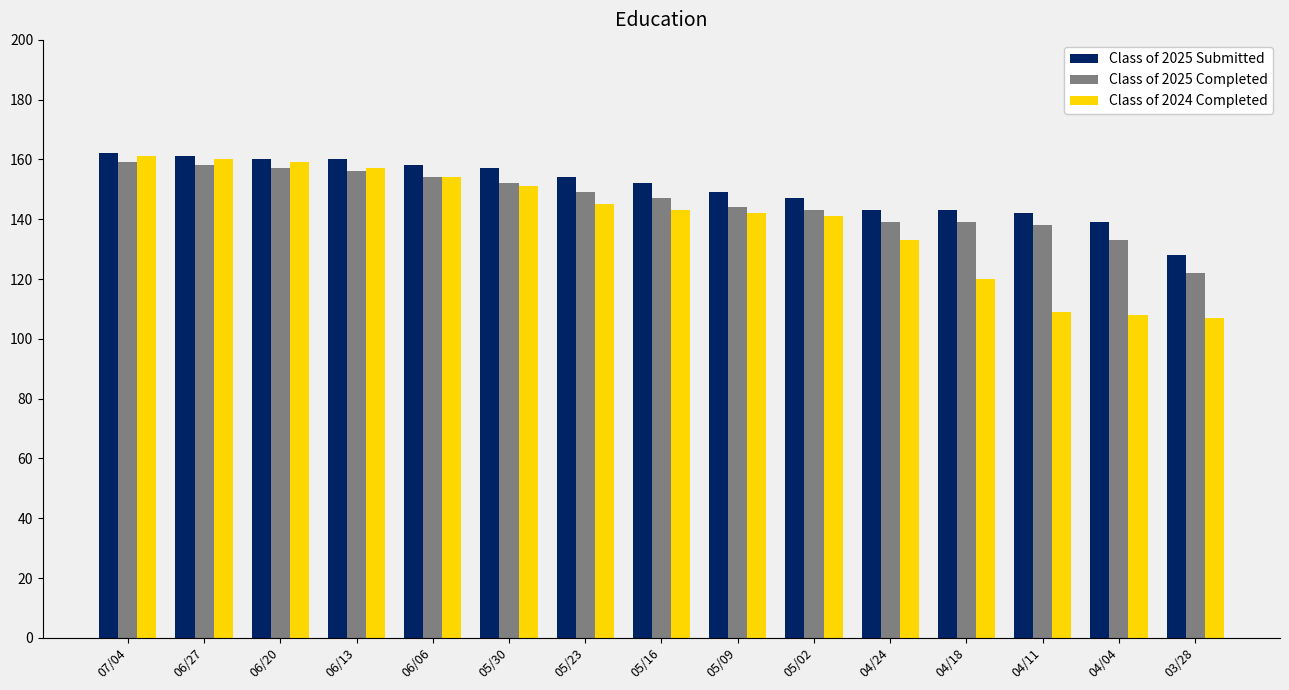

What is the smallest value displayed?

107